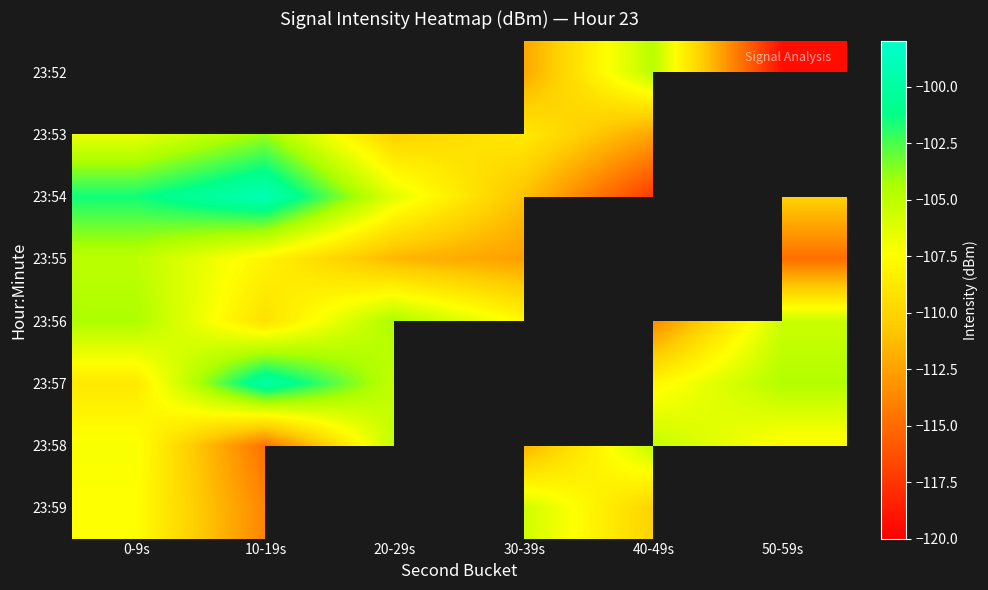

Where does the 23:58 series first go above -107?

20-29s